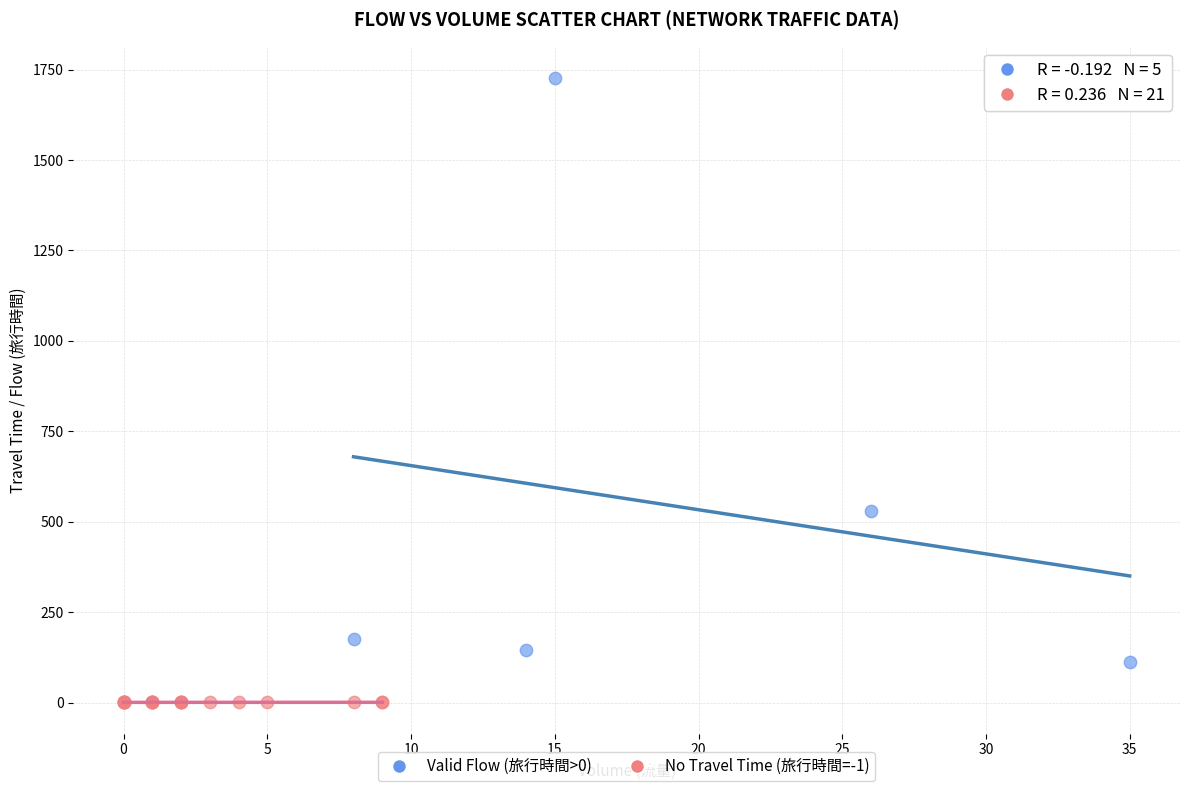

What are all the series names shown in the legend?

Valid Flow (旅行時間>0), No Travel Time (旅行時間=-1)